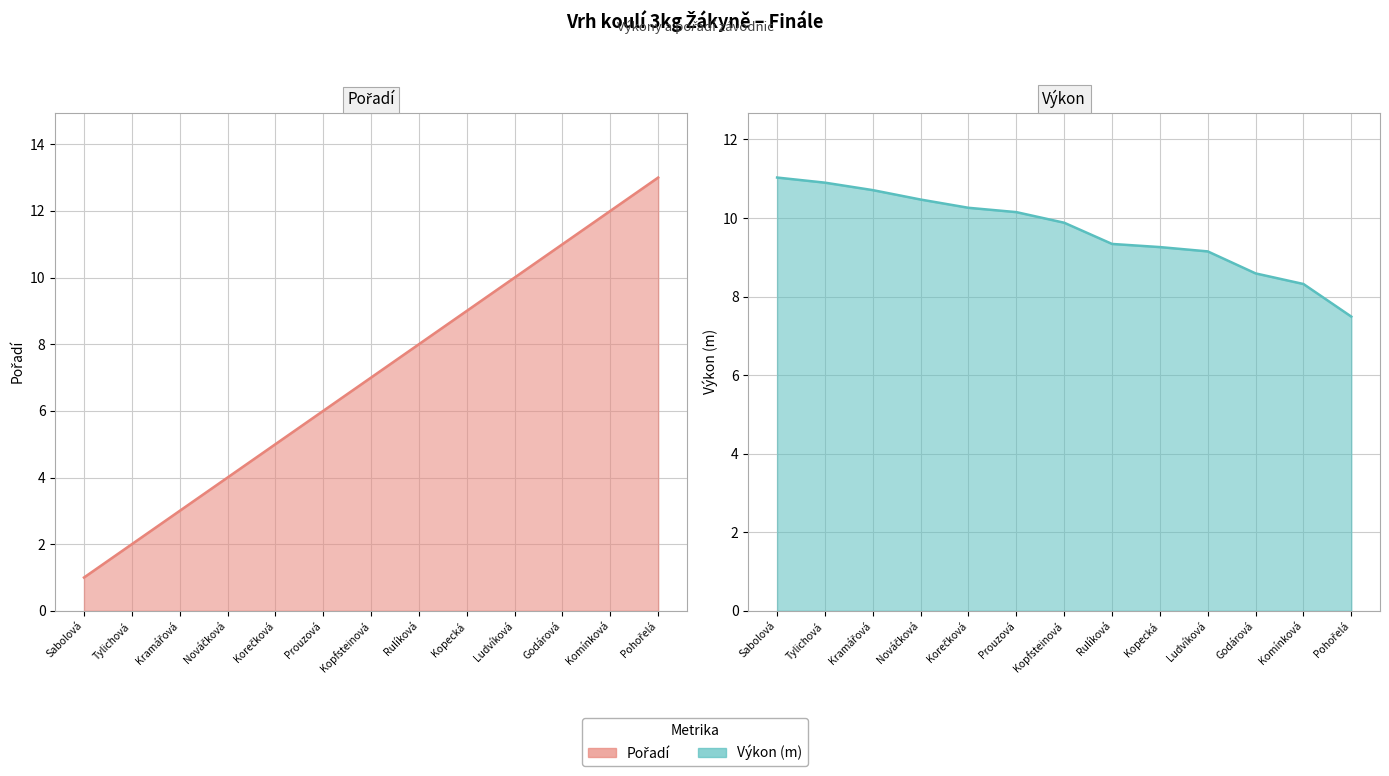

What is the difference between the Pořadí values at Korečková and Pohořelá?

8.0